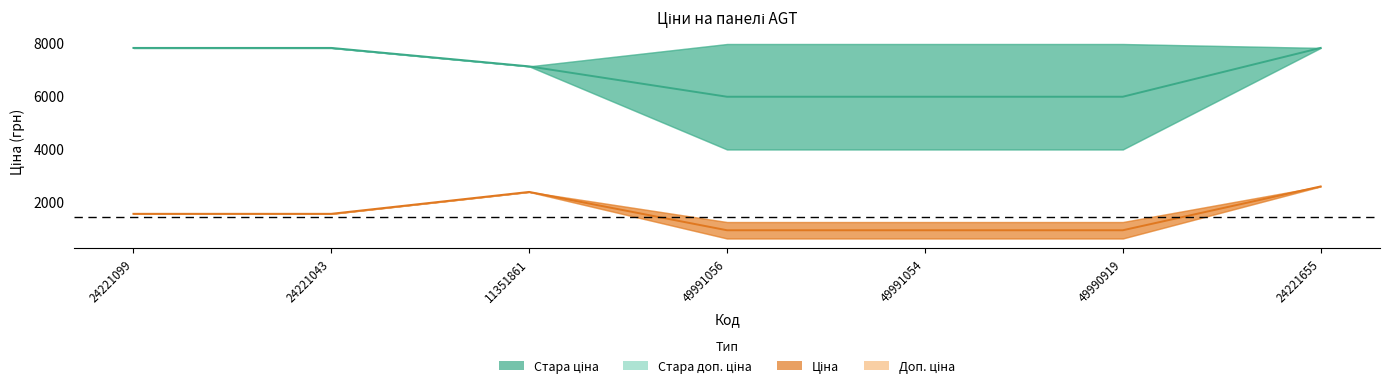

What is the value of the Стара ціна point at the 7th from the left?

7792.9